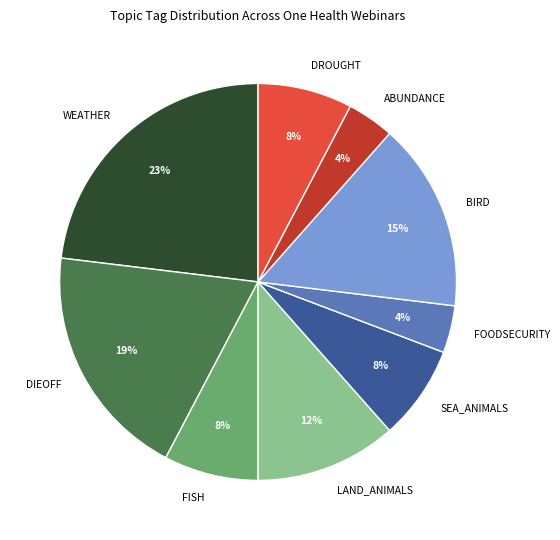

What is the largest slice in the pie chart?

WEATHER